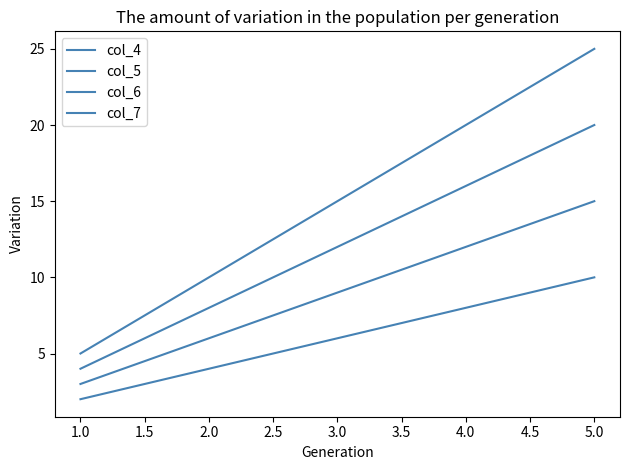

Which series has the largest range (max minus min)?

col_7